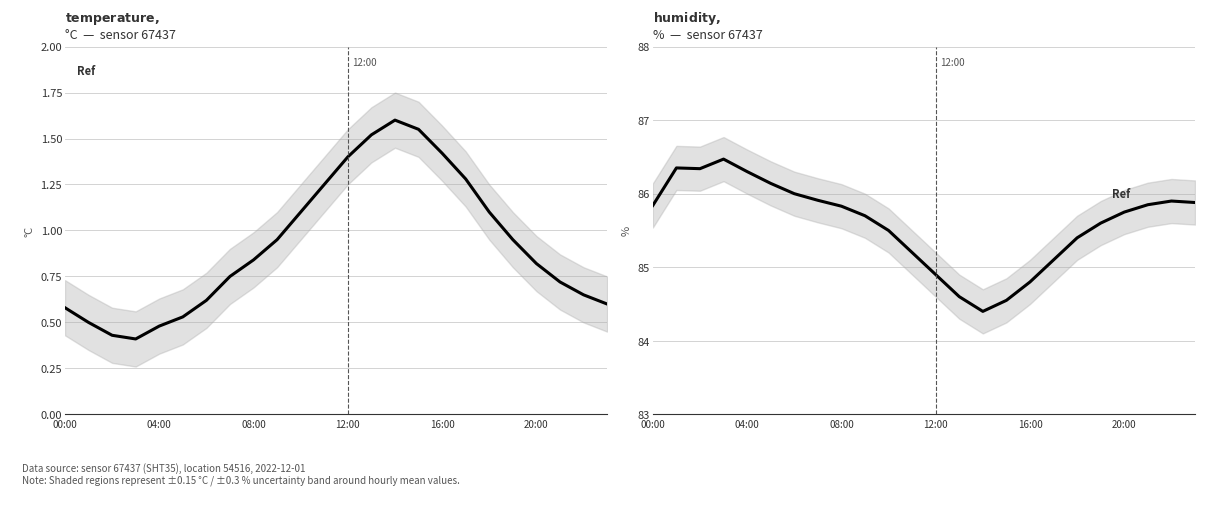

What position from the right is 18?

6